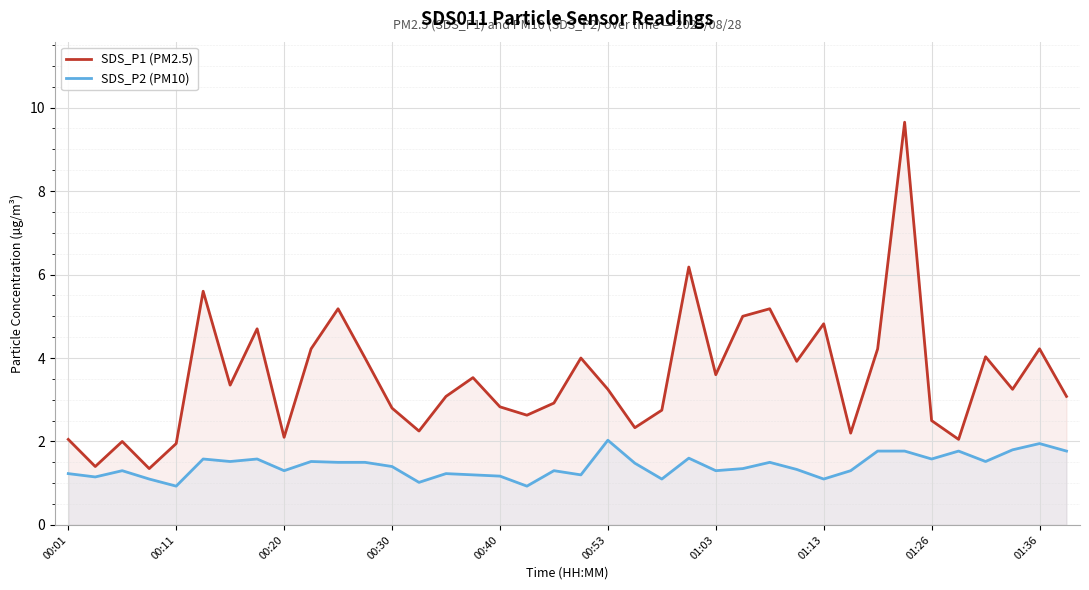

What is the maximum value shown in the chart?

9.7